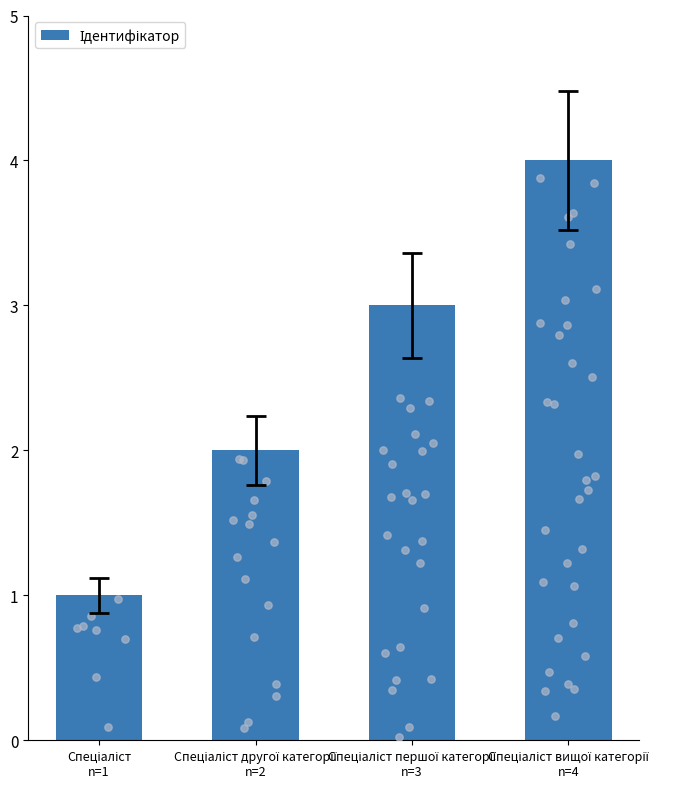

Between Спеціаліст першої категорії
n=3 and Спеціаліст вищої категорії
n=4, which is larger?

Спеціаліст вищої категорії
n=4